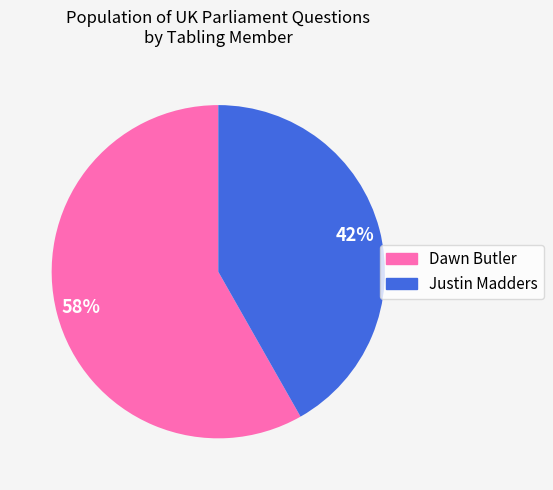

To the nearest percent, what is the average slice percentage?

50%